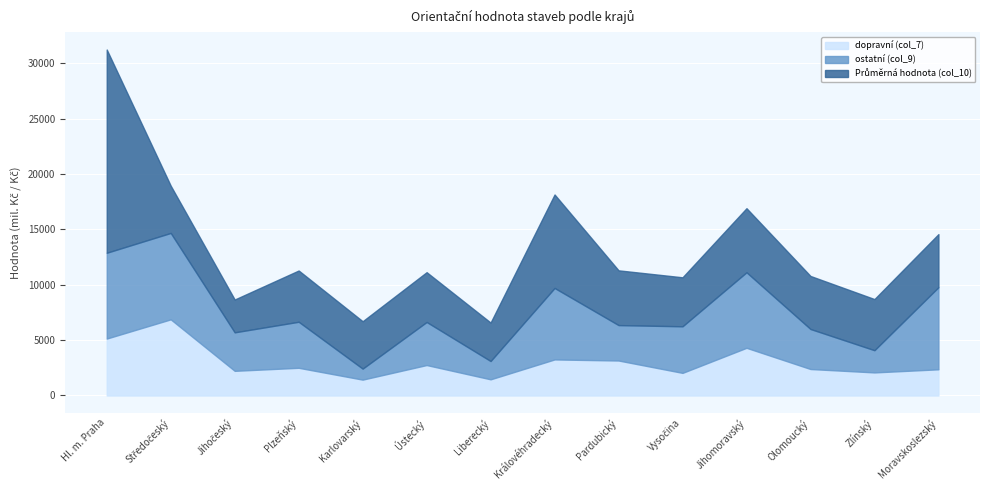

At which category does ostatní (col_9) reach its first local valley?

Jihočeský